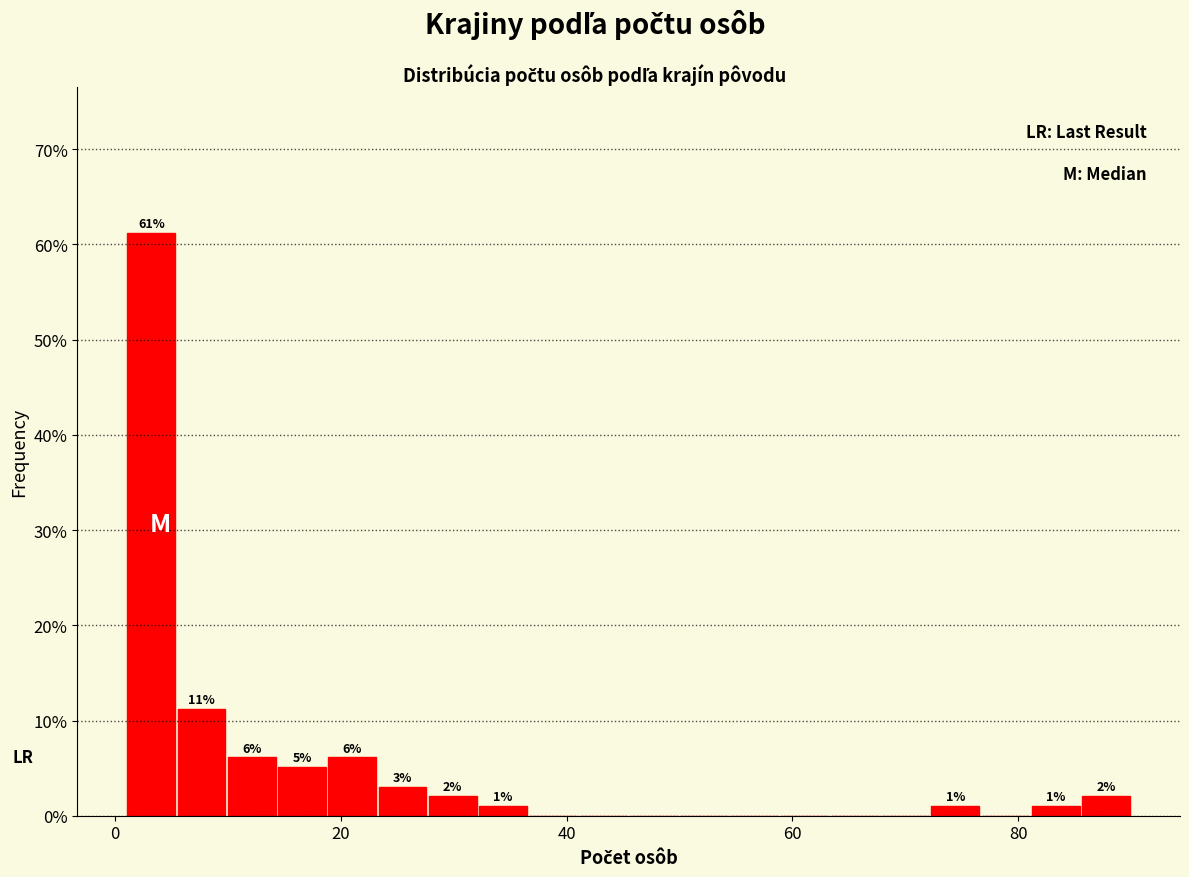

Read against the x-axis, roughly where is the centre of the tallest bar?

4